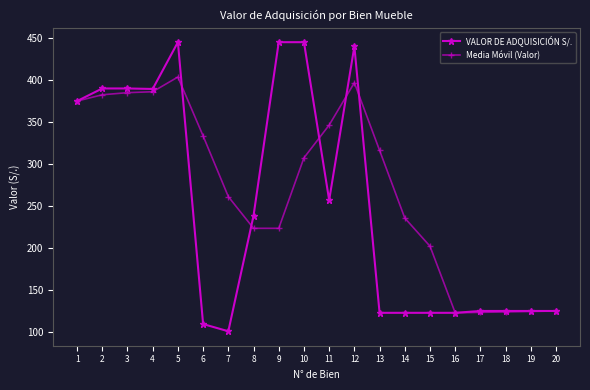

Which series has the widest spread of values?

VALOR DE ADQUISICIÓN S/.